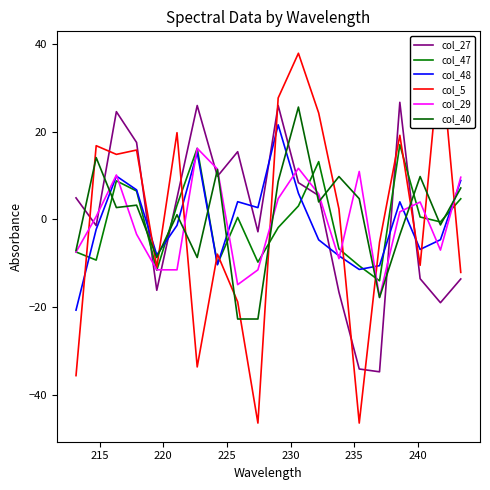

What is the difference between the maximum and minimum values in the col_5 series?

85.1